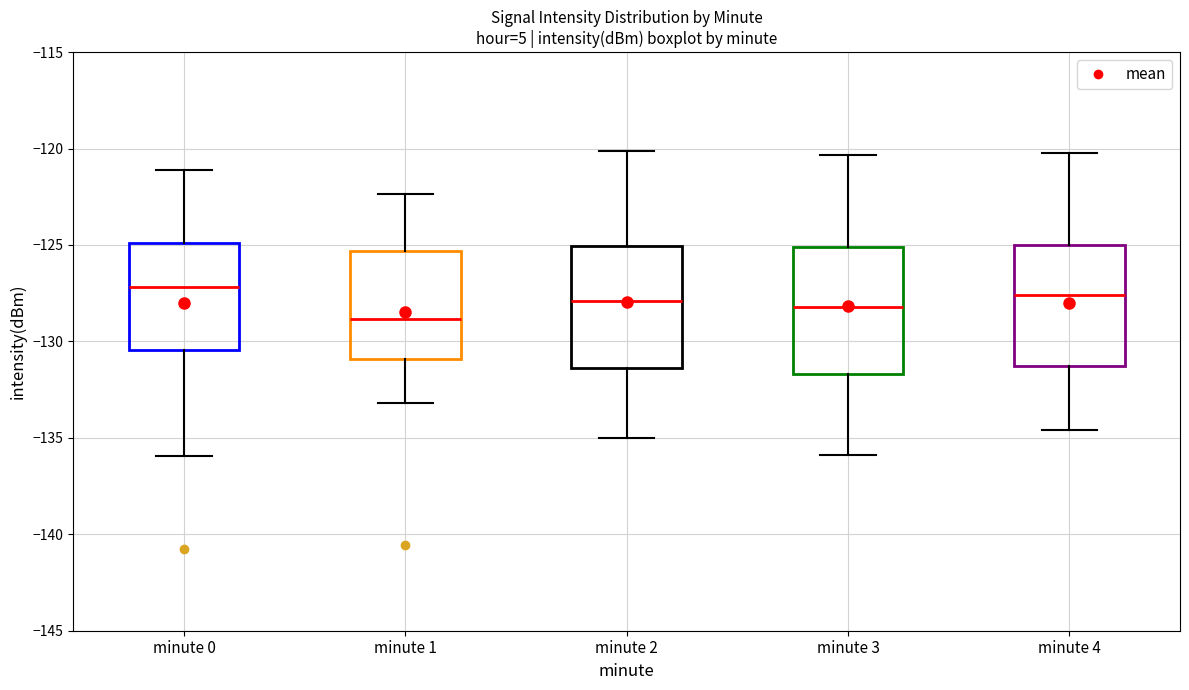

Reading left to right, read every box against the y-axis: the position of its median line, the range the box covers, and the ends of its whiskers. The values are not printed on the chart, so give them approximately, as read against the axis.

minute 0: median -127.0, box -130.5 to -125.0, whiskers -136.0 to -121.0
minute 1: median -129.0, box -131.0 to -125.5, whiskers -133.0 to -122.5
minute 2: median -128.0, box -131.5 to -125.0, whiskers -135.0 to -120.0
minute 3: median -128.0, box -131.5 to -125.0, whiskers -136.0 to -120.5
minute 4: median -127.5, box -131.5 to -125.0, whiskers -134.5 to -120.0